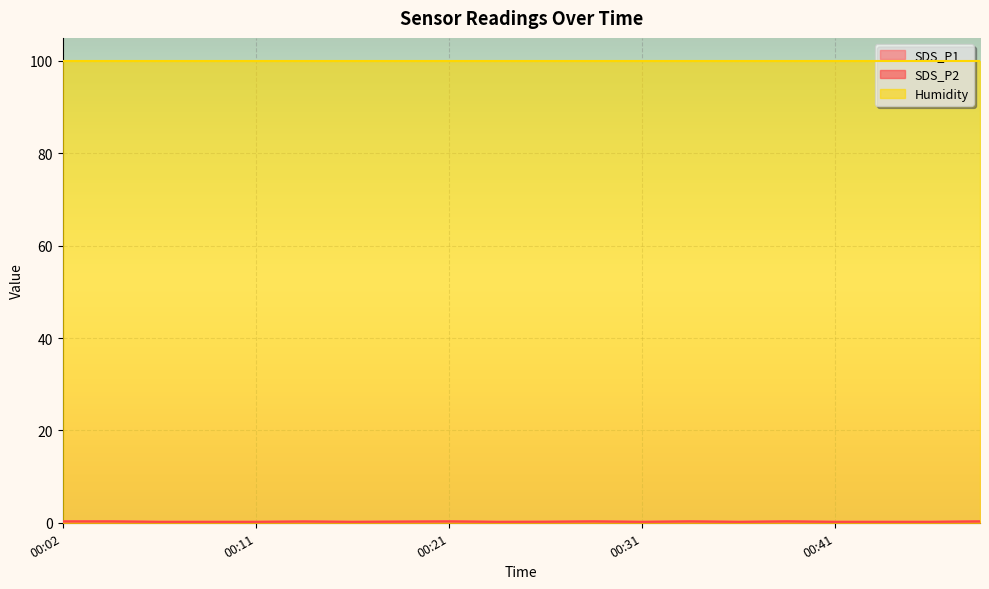

At which category is the sum across all series the highest?

00:02